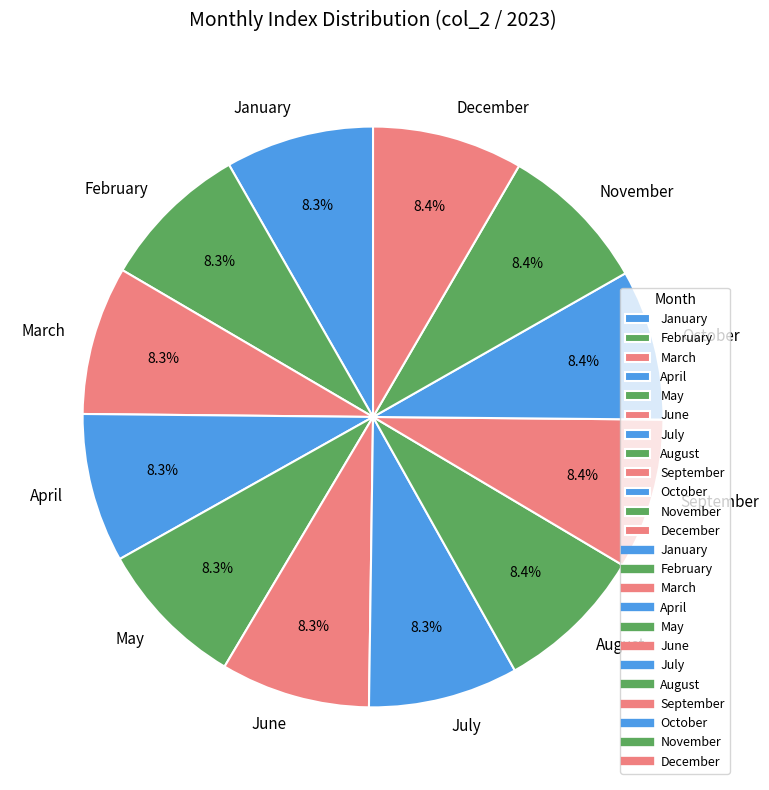

What percentage is the April slice, to the nearest percent?

8%